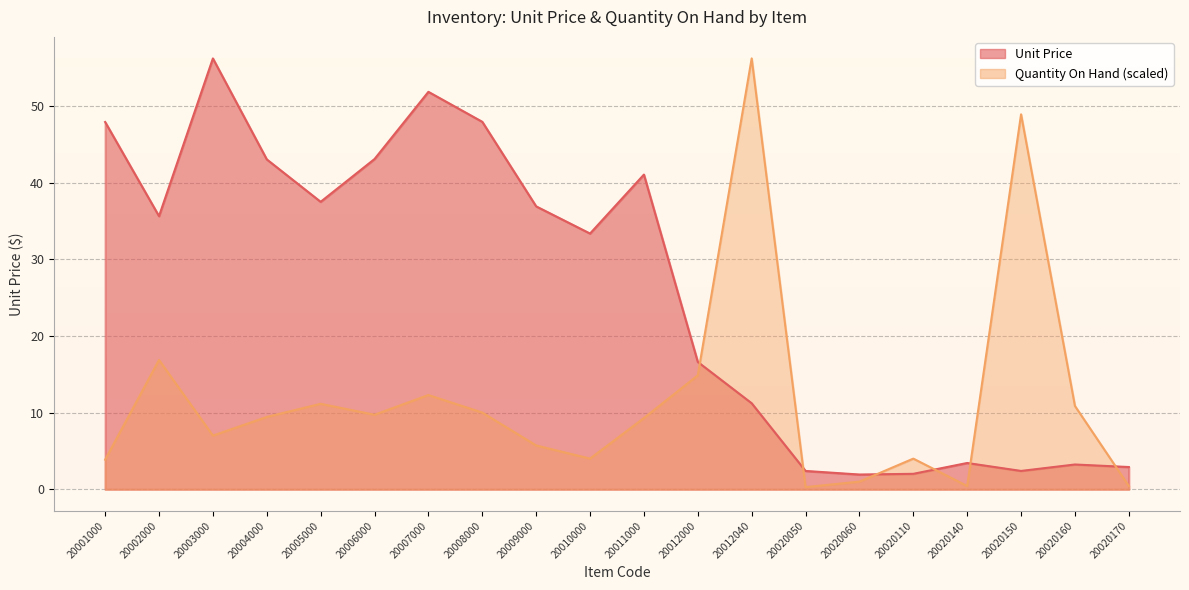

Does the chart display data point markers on the line(s)?

No